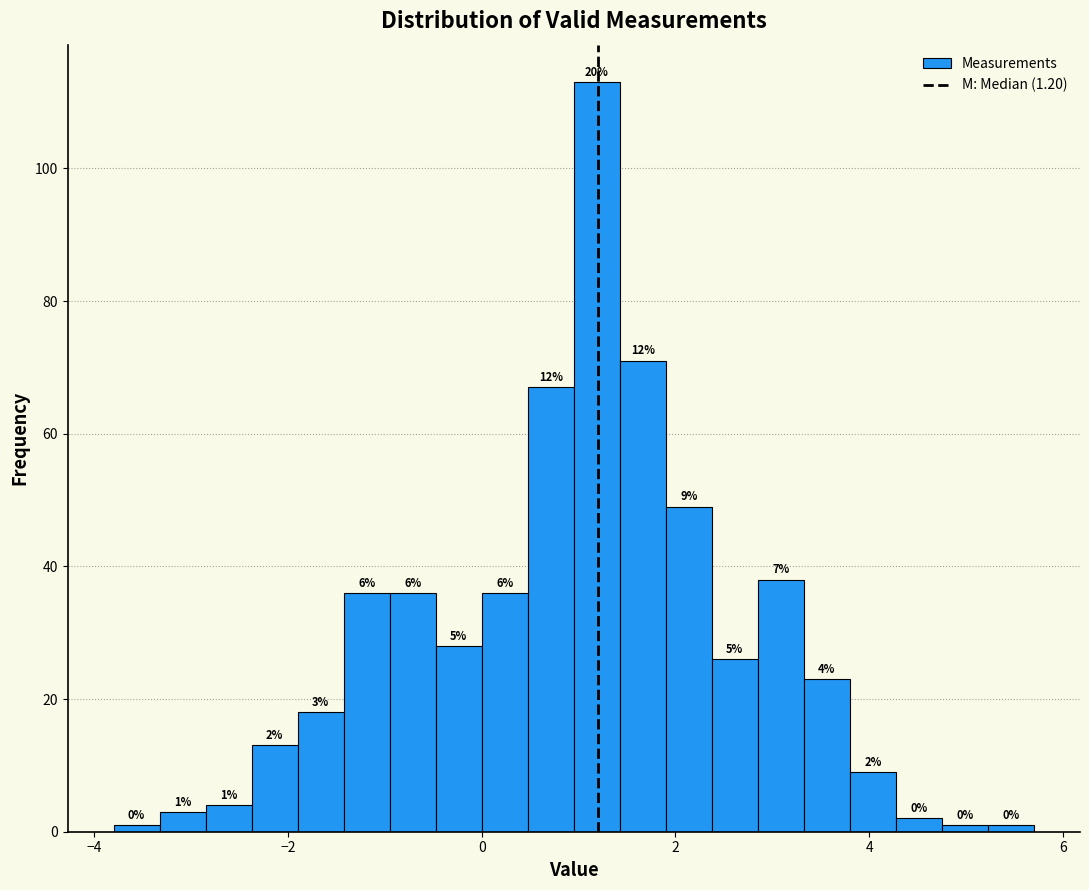

Around what value on the x-axis is the tallest bar? Give the approximate position of its centre, as read against the axis.

1.2